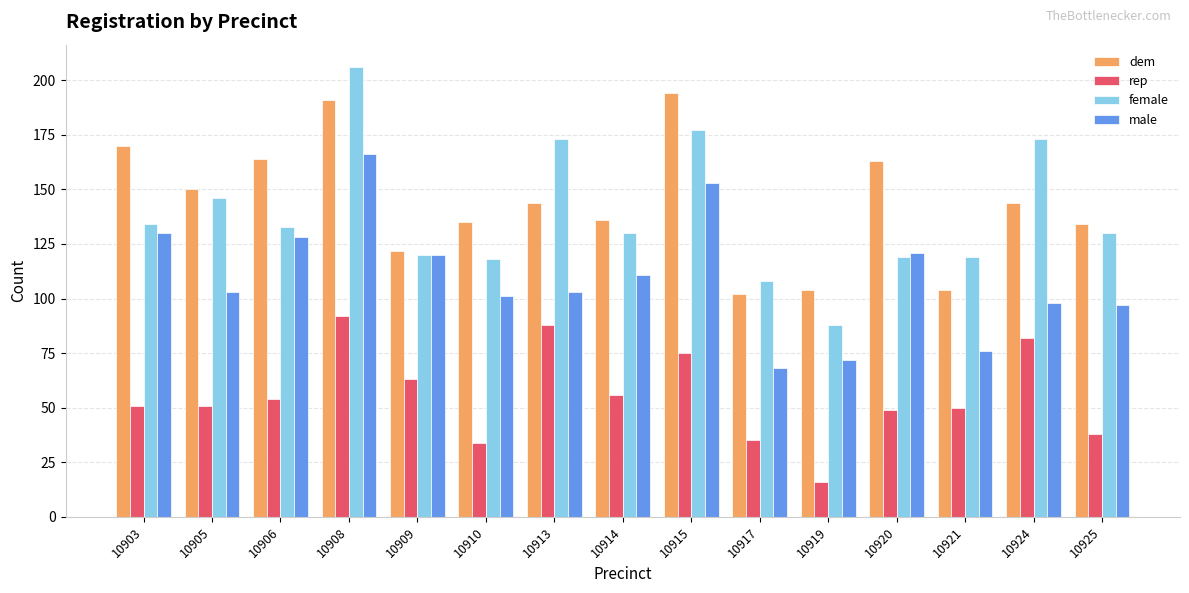

Reading left to right, transcribe all the data shown in this chart.

dem: 10903=170	10905=150	10906=164	10908=191	10909=122	10910=135	10913=144	10914=136	10915=194	10917=102	10919=104	10920=163	10921=104	10924=144	10925=134
rep: 10903=51	10905=51	10906=54	10908=92	10909=63	10910=34	10913=88	10914=56	10915=75	10917=35	10919=16	10920=49	10921=50	10924=82	10925=38
female: 10903=134	10905=146	10906=133	10908=206	10909=120	10910=118	10913=173	10914=130	10915=177	10917=108	10919=88	10920=119	10921=119	10924=173	10925=130
male: 10903=130	10905=103	10906=128	10908=166	10909=120	10910=101	10913=103	10914=111	10915=153	10917=68	10919=72	10920=121	10921=76	10924=98	10925=97